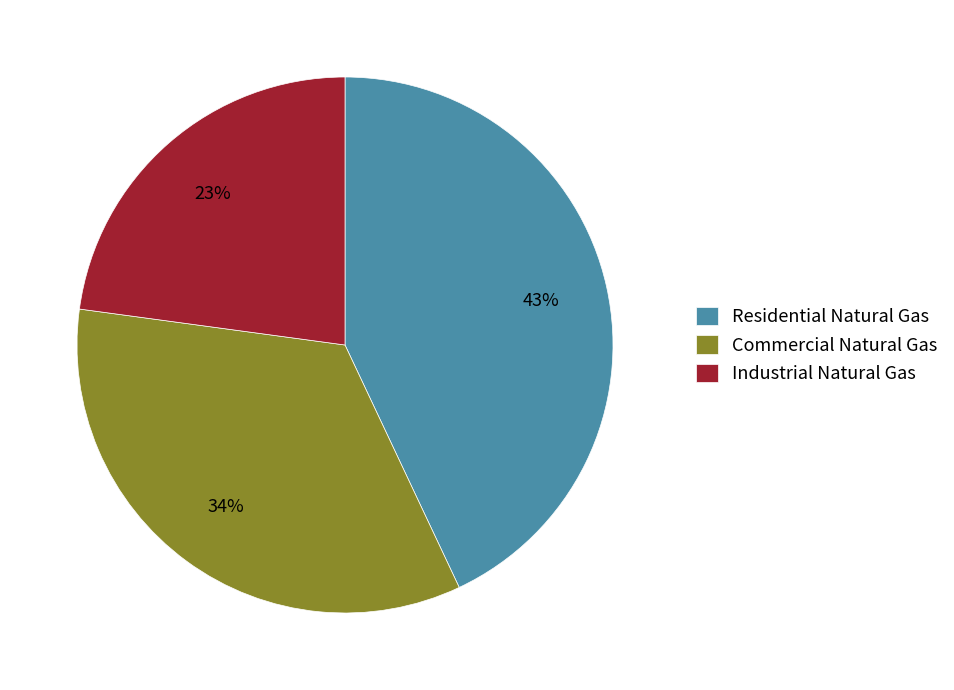

Is there a majority slice in this chart?

No